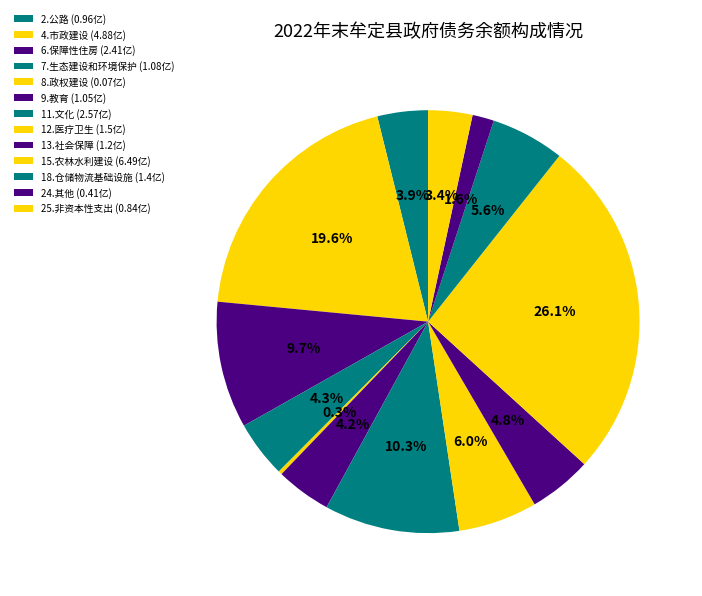

How many slices are in this pie chart?

13